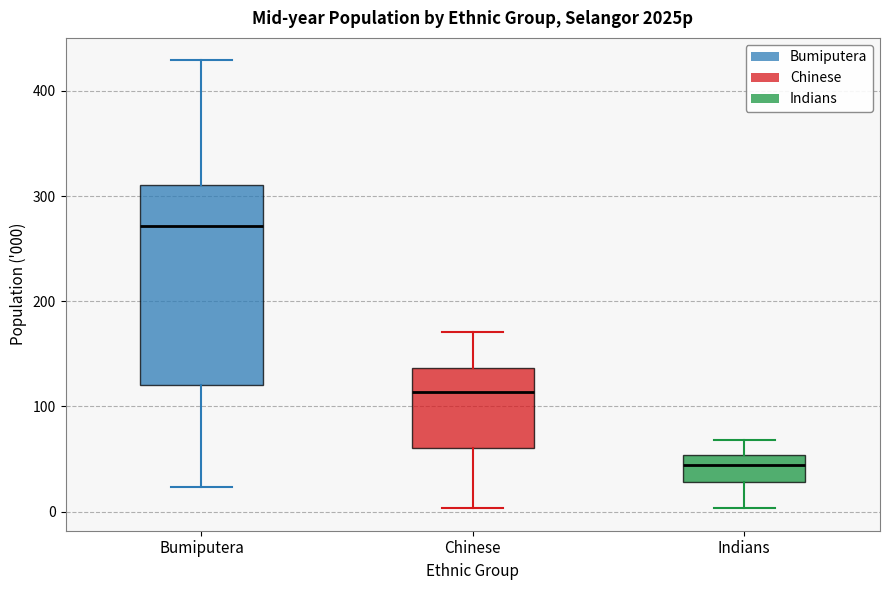

Comparing the boxes themselves (not the whiskers), which one is the tallest?

Bumiputera